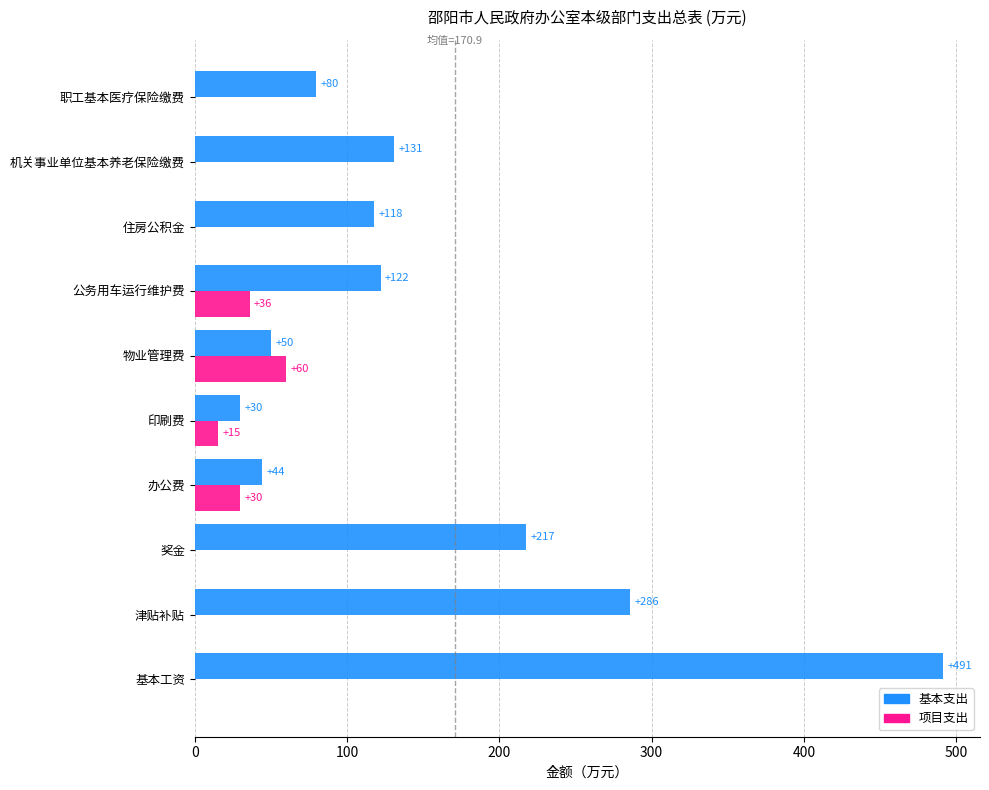

The 项目支出 series shows 104.7 at 物业管理费. True or false?

False